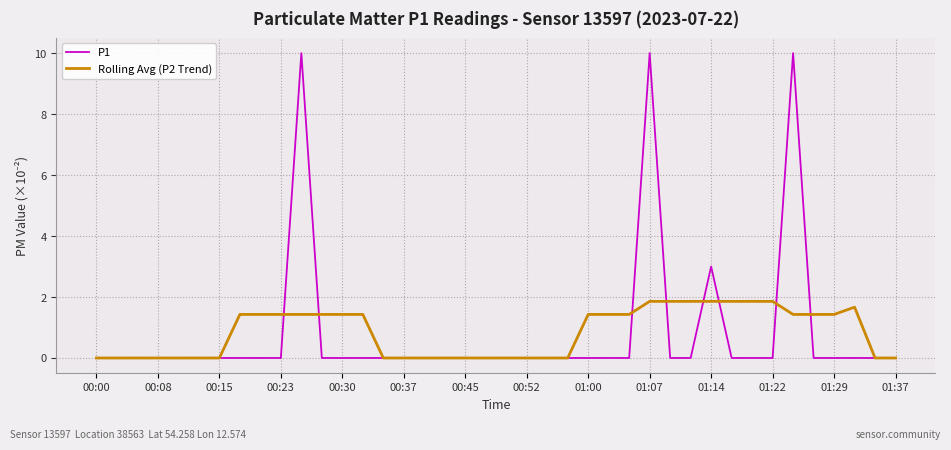

Is this an area chart (filled region under the line)?

No